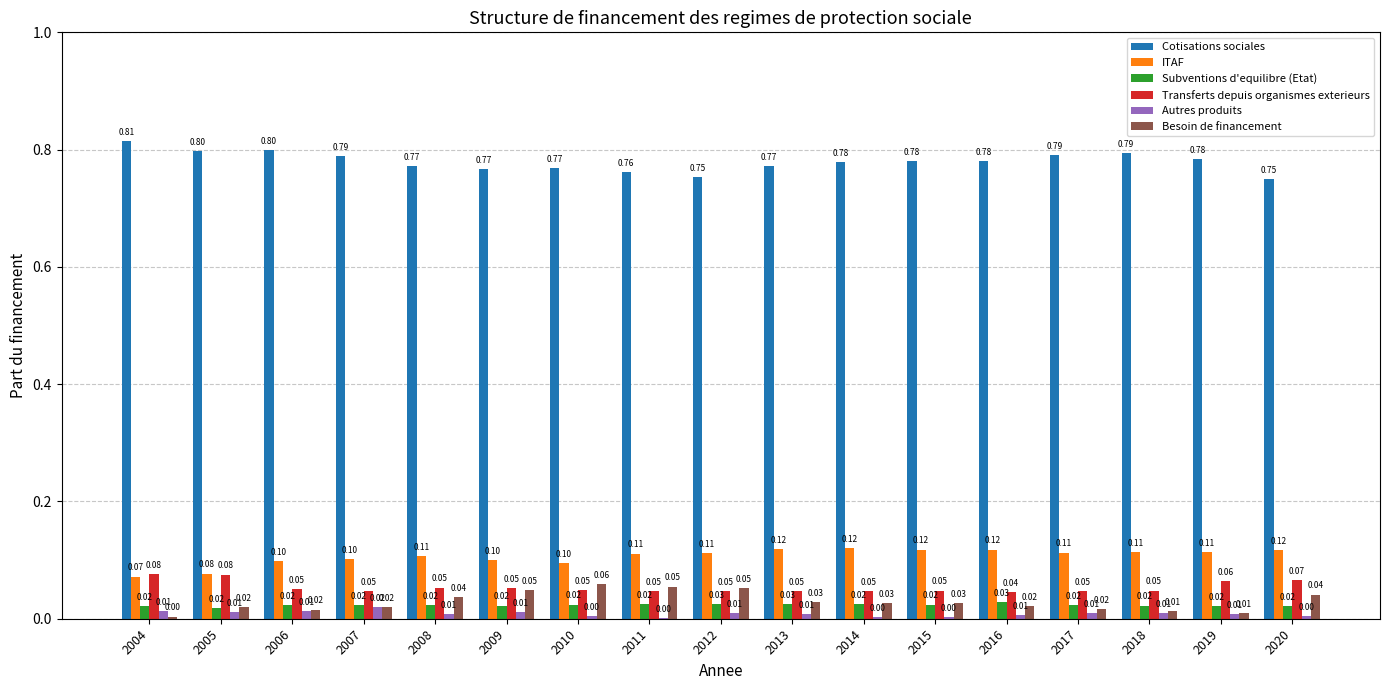

Are the bars grouped side by side (vs. stacked)?

Yes